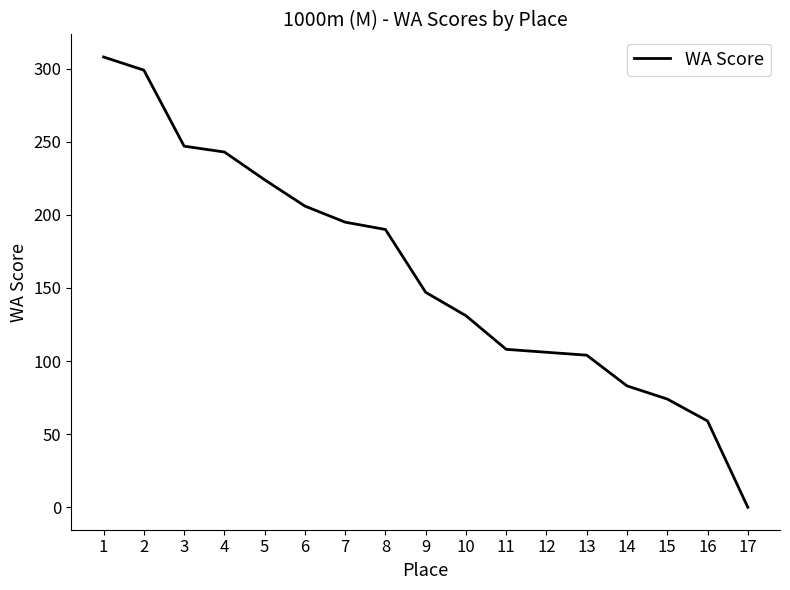

Is it true that the value at 11 is 108?

True